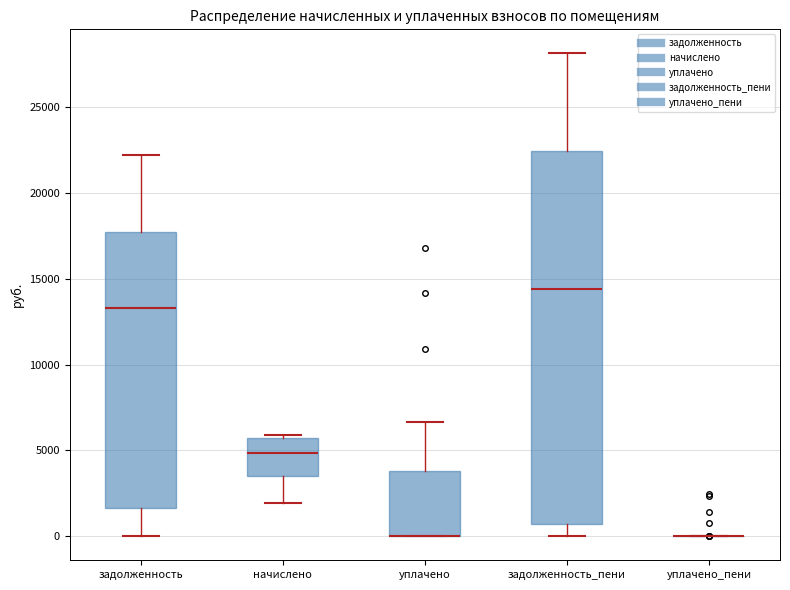

Reading left to right, transcribe this box plot: for each box, give where its median line is, the range the box spans, and where its two whiskers end, as read against the y-axis. The values are not printed on the chart, so give them approximately, as read against the axis.

задолженность: median 13500, box 1500 to 17500, whiskers 0 to 22000
начислено: median 5000, box 3500 to 5500, whiskers 2000 to 6000
уплачено: median 0 (drawn on the box's lower edge), box 0 to 4000, whiskers 0 to 6500
задолженность_пени: median 14500, box 500 to 22500, whiskers 0 to 28000
уплачено_пени: box collapsed to a line at 0, whiskers 0 to 0